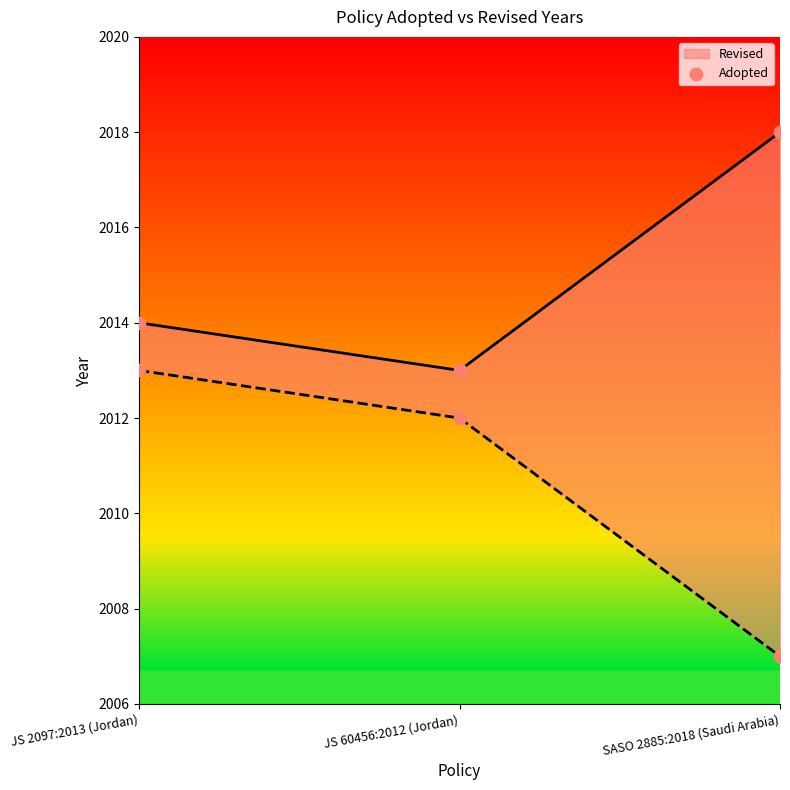

What is the change in value from JS 60456:2012 (Jordan) to SASO 2885:2018 (Saudi Arabia)?

-5